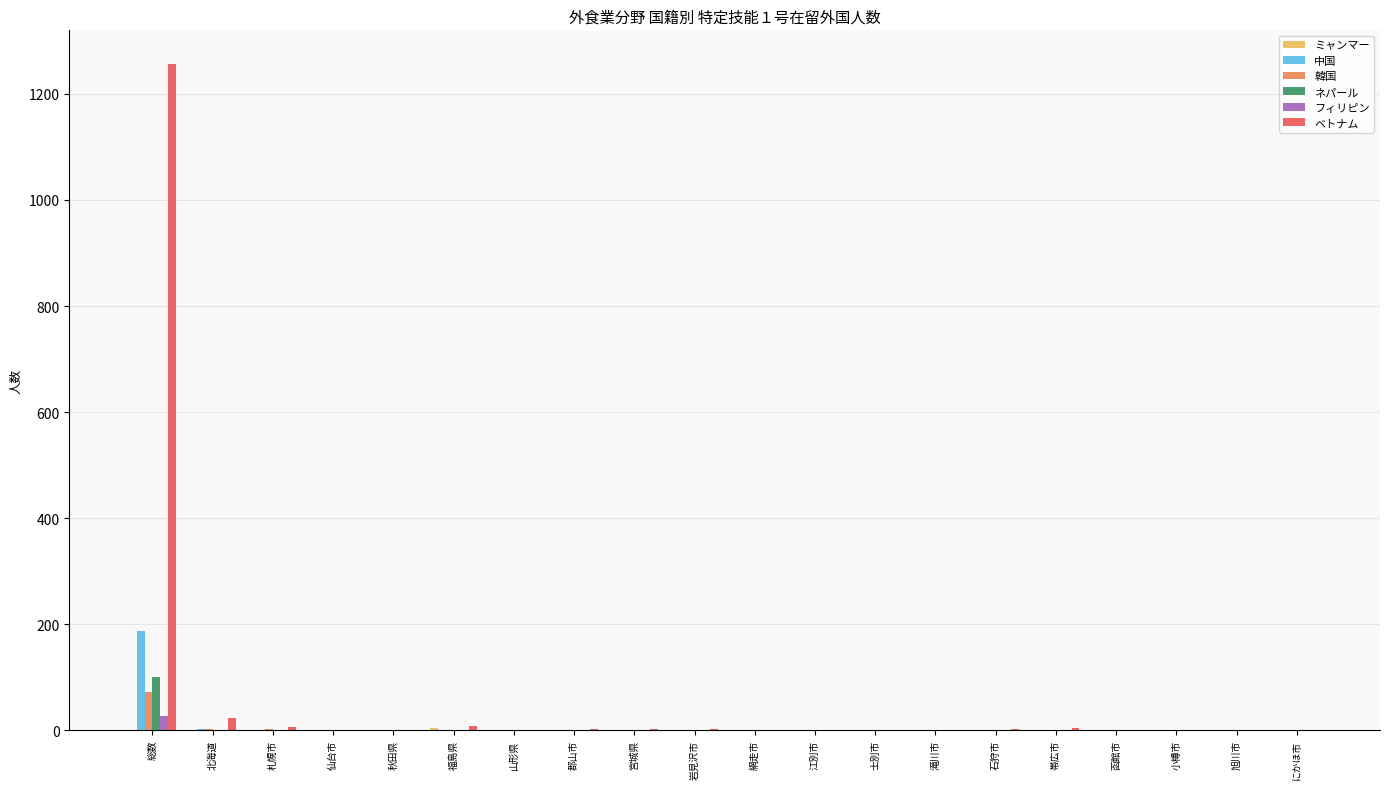

True or false: 中国 has a value of 0 at 滝川市.

True